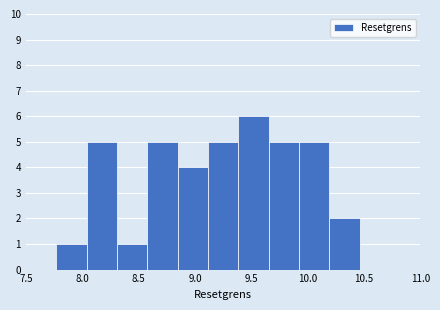

How tall is the bar that spans 8.30 to 8.60 on the x-axis? Neither the bar edges nor the heights are printed on the chart, so give them approximately, as read against the axes.

1